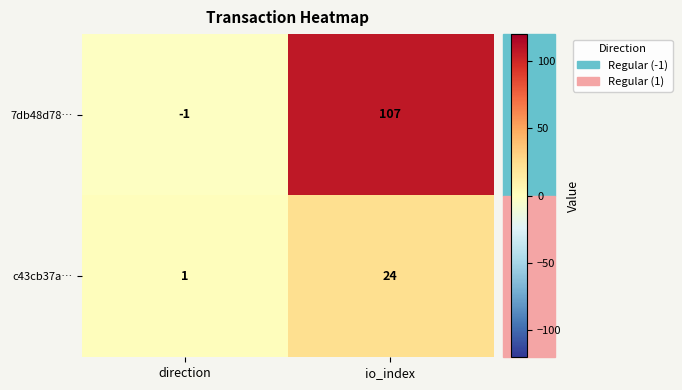

What is the difference between the maximum and minimum values in the c43cb37a… series?

23